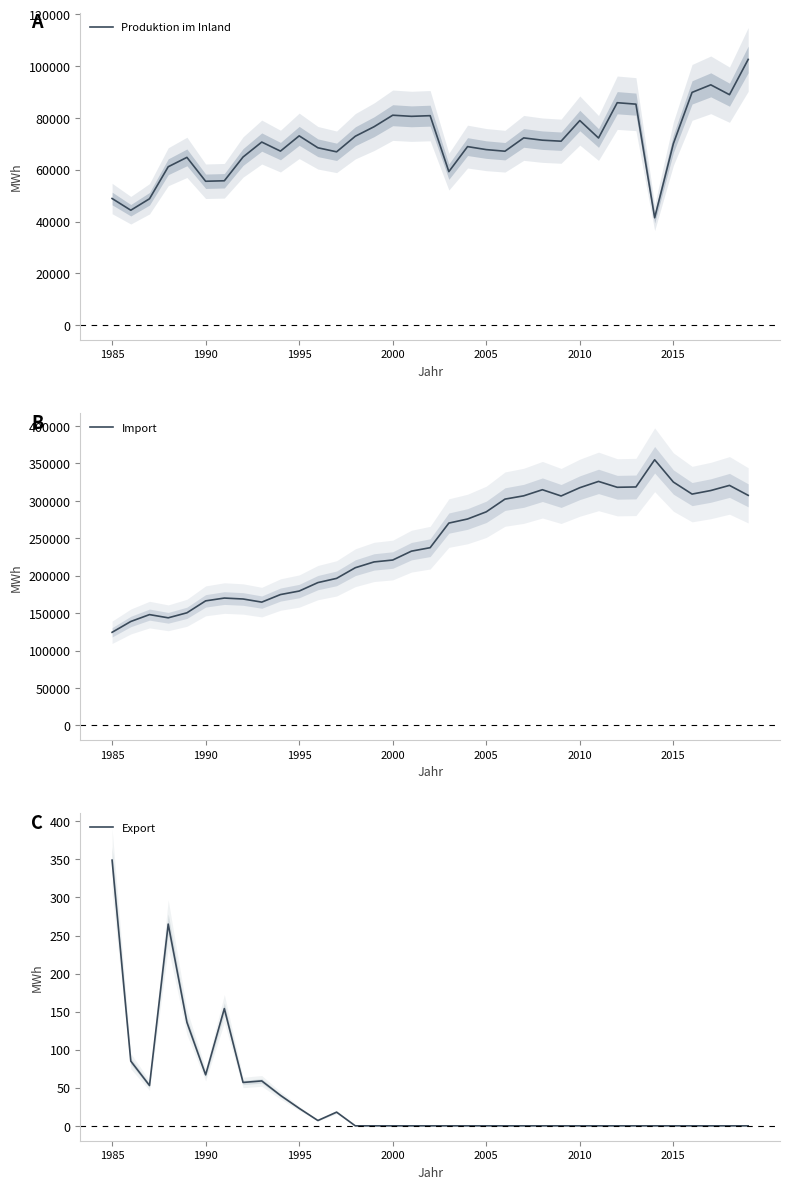

List the series in order of their overall mean, lowest first.

Export, Produktion im Inland, Import